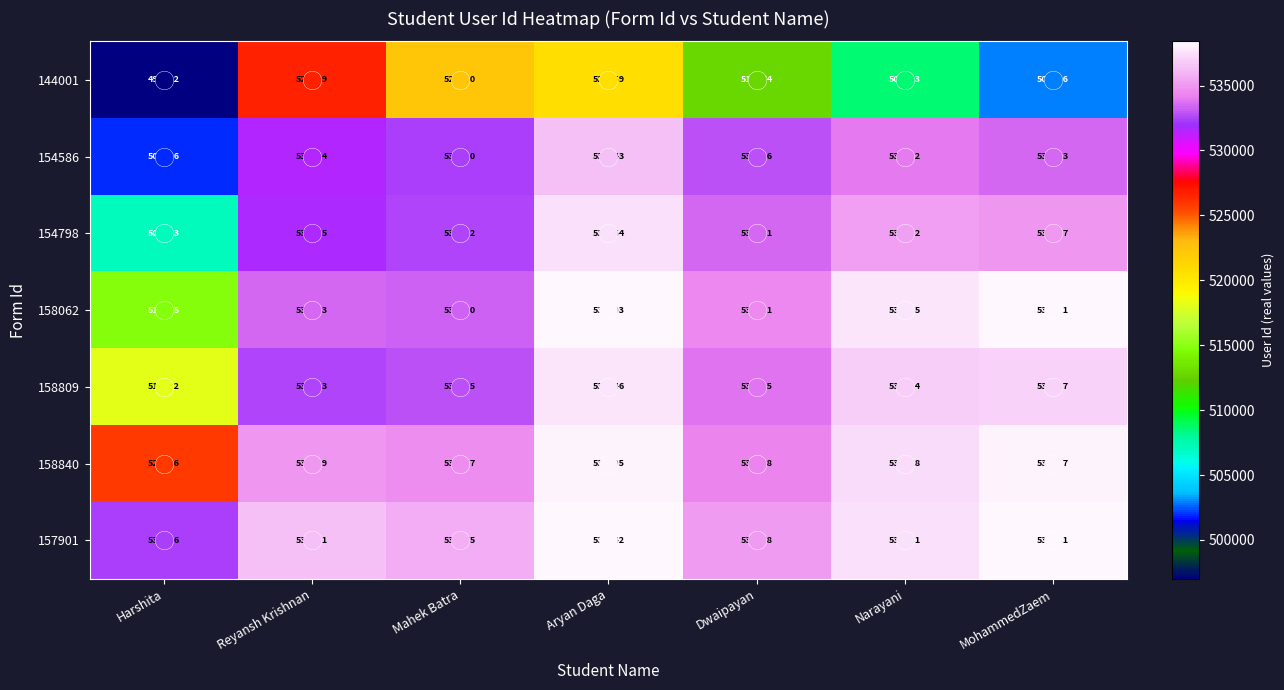

What is the sum of all 158840 values?

3743060